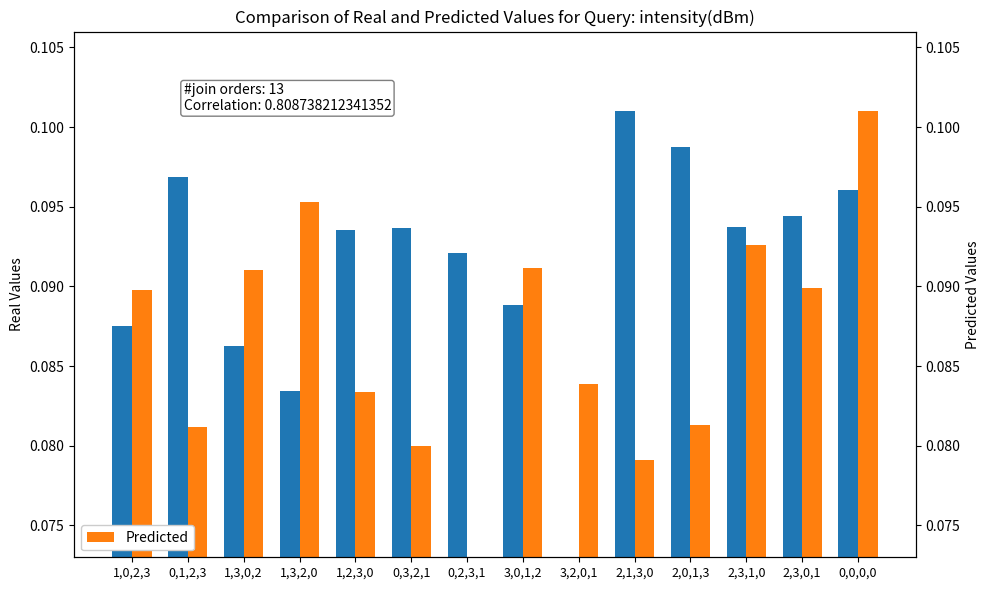

What is the label of the 4th bar from the right?

2,0,1,3